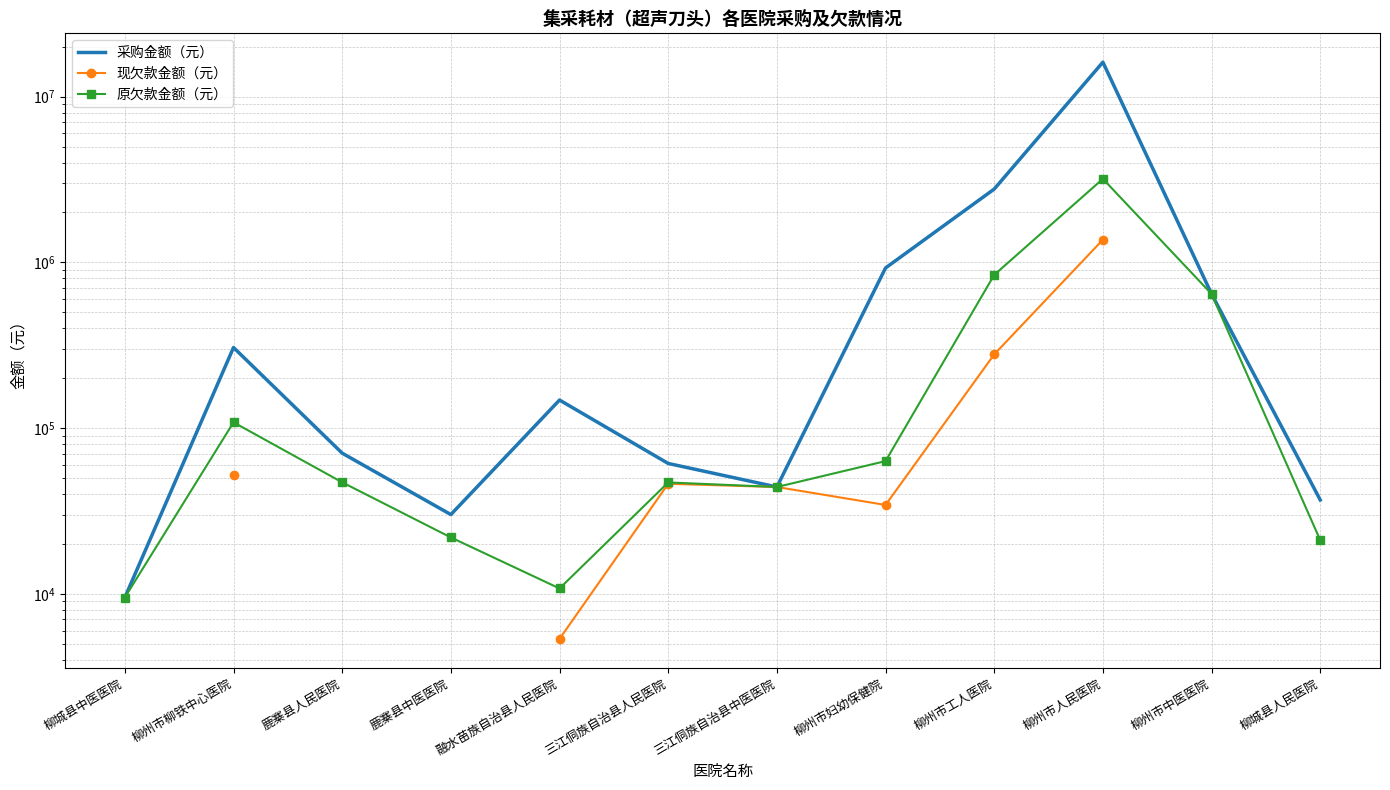

What is the label of the 7th point from the left?

三江侗族自治县中医医院